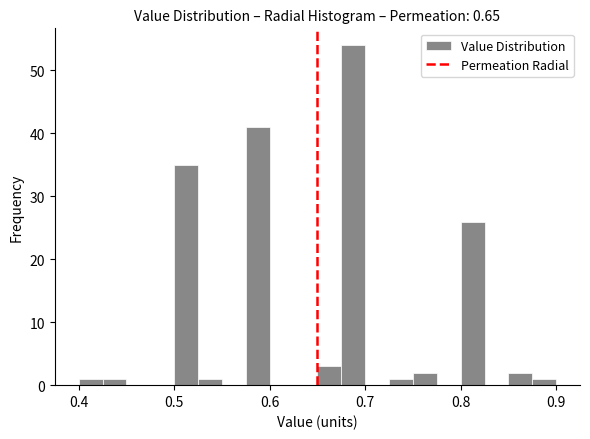

Read against the x-axis, roughly where is the centre of the tallest bar?

0.69